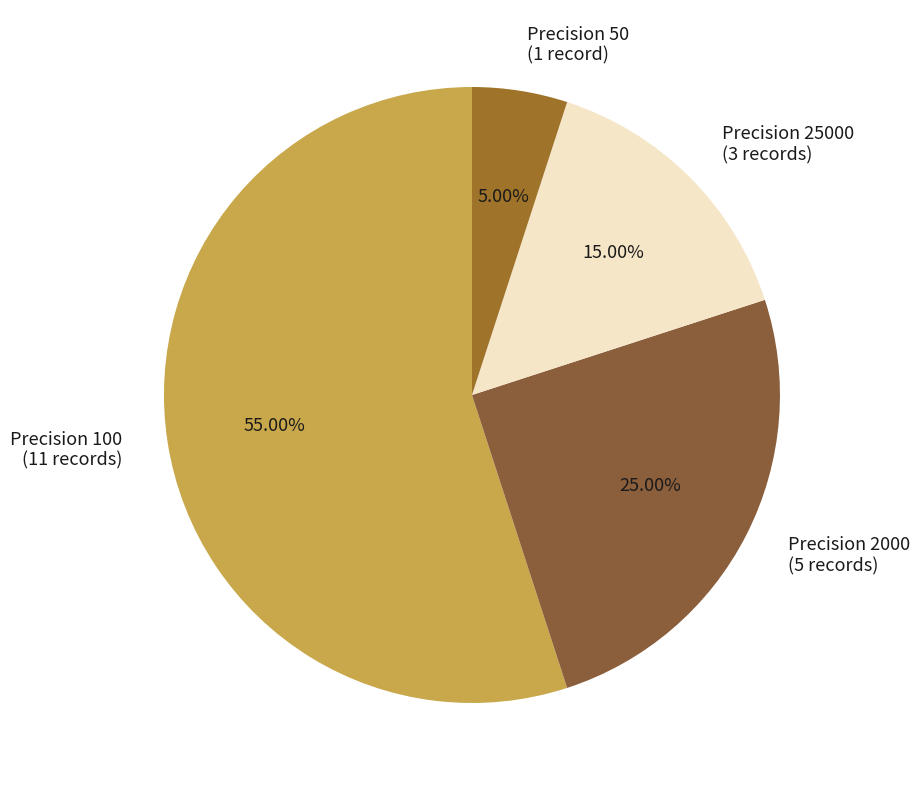

Approximately how many times larger is the value at Precision 2000 (5 records) compared to Precision 25000 (3 records)?

1.7